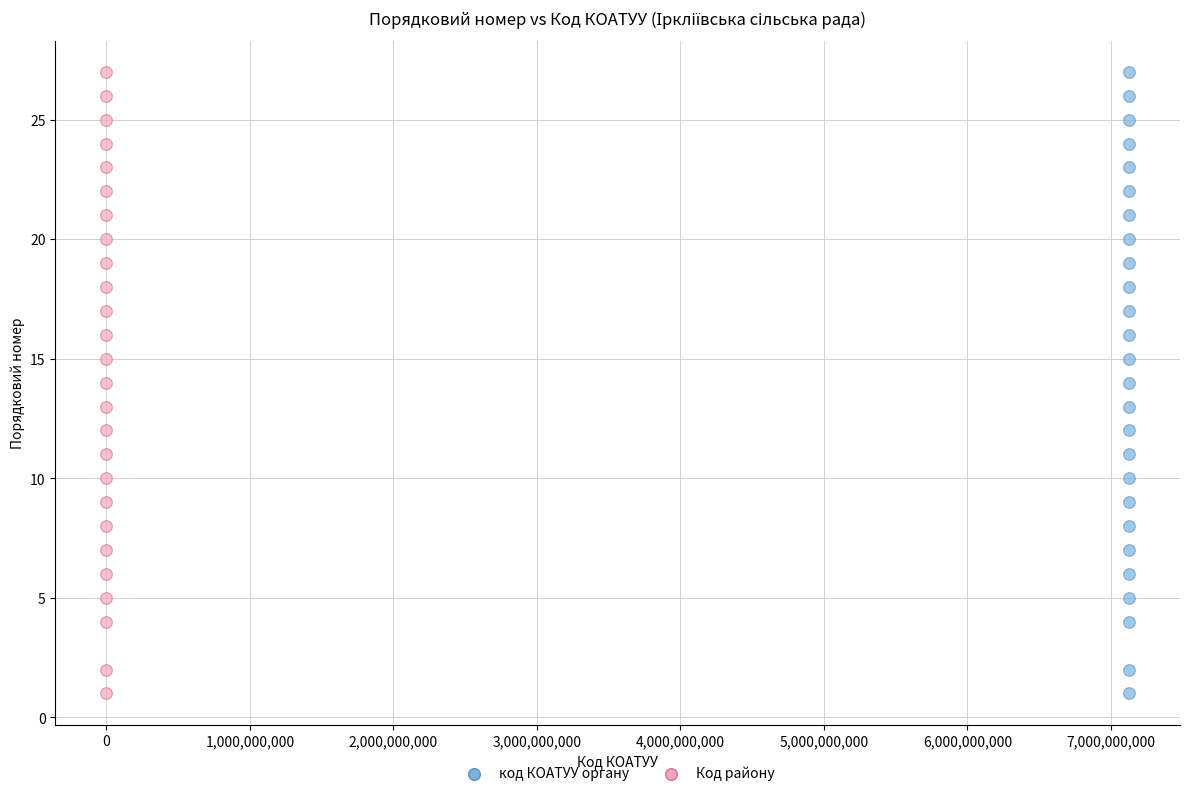

What are all the series names shown in the legend?

код КОАТУУ органу, Код району